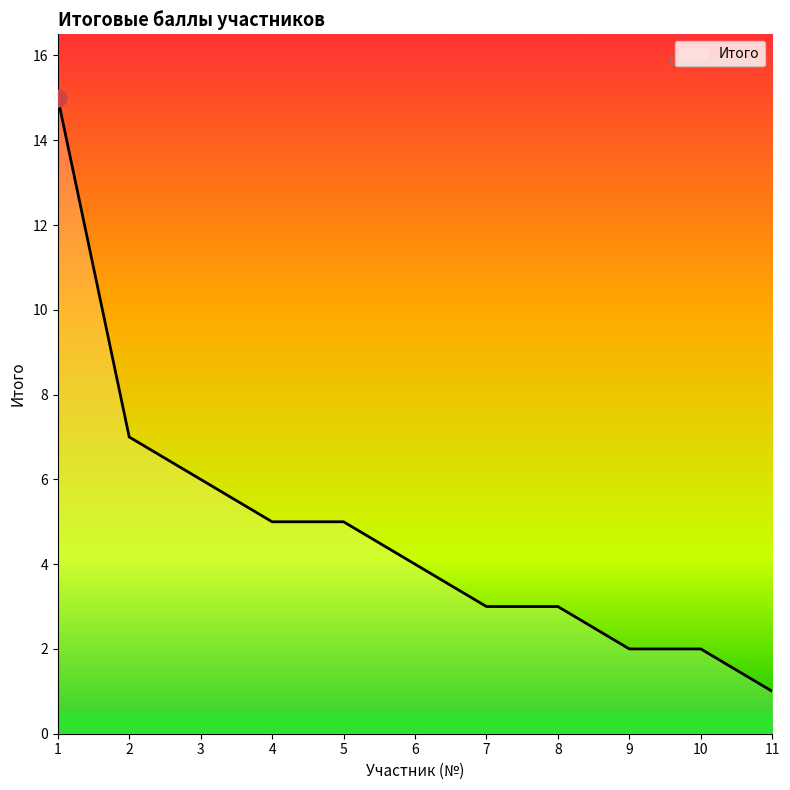

What is the difference between the maximum and second lowest values?

13